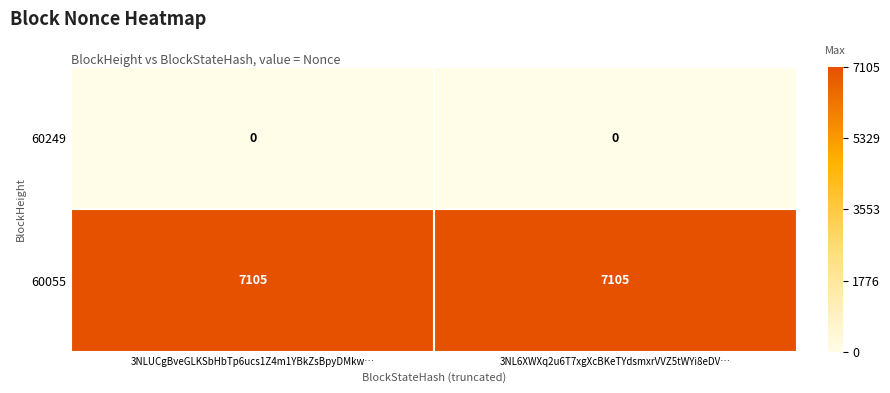

What is the lowest value of the 60055 series?

7105